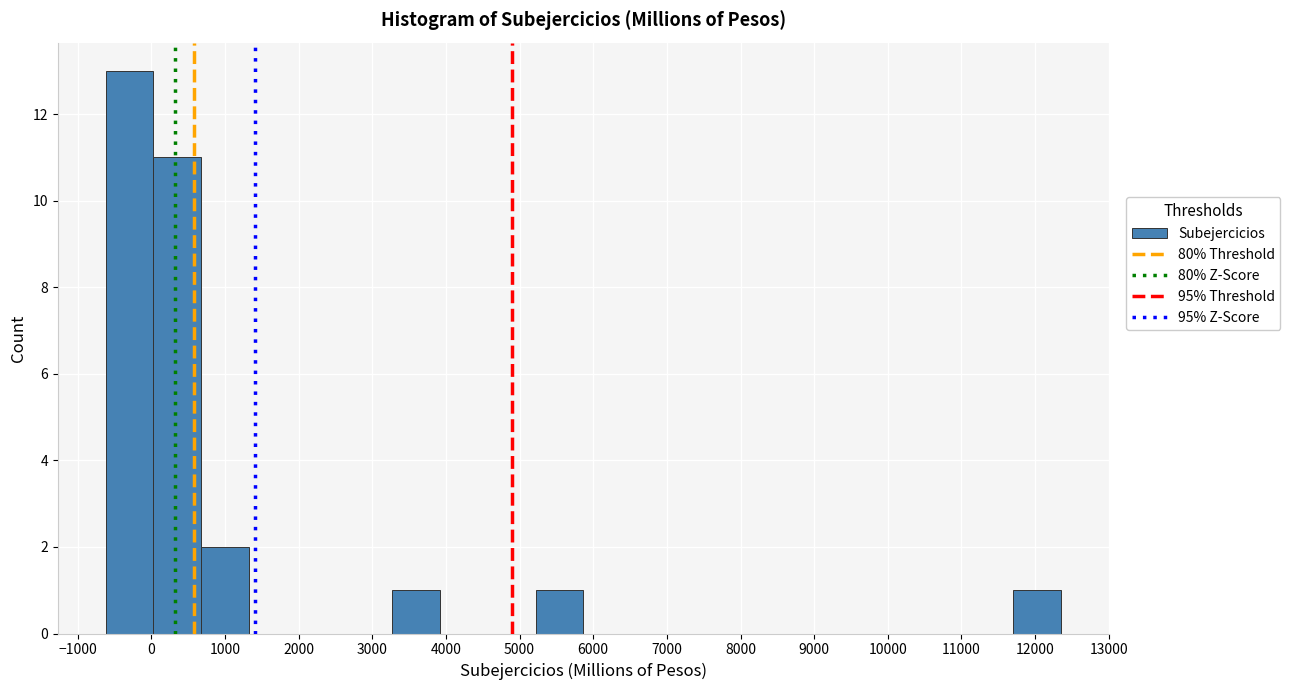

Reading left to right, transcribe this chart: for each bar, give the range it covers on the x-axis and its height. Neither the bar edges nor the heights are printed on the chart, so give them approximately, as read against the axes.

-600 to 0: 13
0 to 700: 11
700 to 1300: 2
1300 to 2000: 0
2000 to 2600: 0
2600 to 3300: 0
3300 to 3900: 1
3900 to 4600: 0
4600 to 5200: 0
5200 to 5900: 1
5900 to 6500: 0
6500 to 7200: 0
7200 to 7800: 0
7800 to 8500: 0
8500 to 9100: 0
9100 to 9800: 0
9800 to 10400: 0
10400 to 11100: 0
11100 to 11700: 0
11700 to 12400: 1